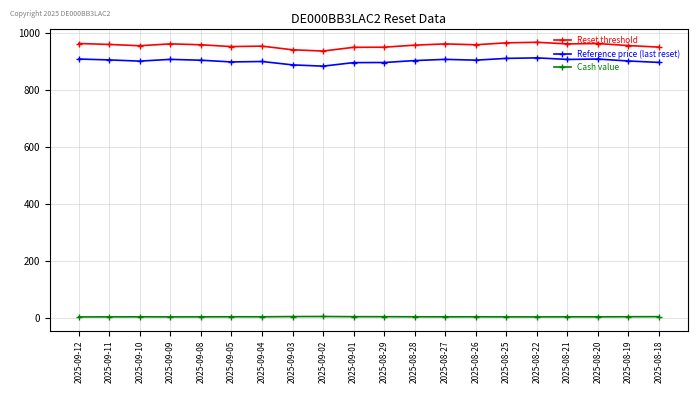

The value of Reference price (last reset) at 2025-09-01 is 896.3. True or false?

True